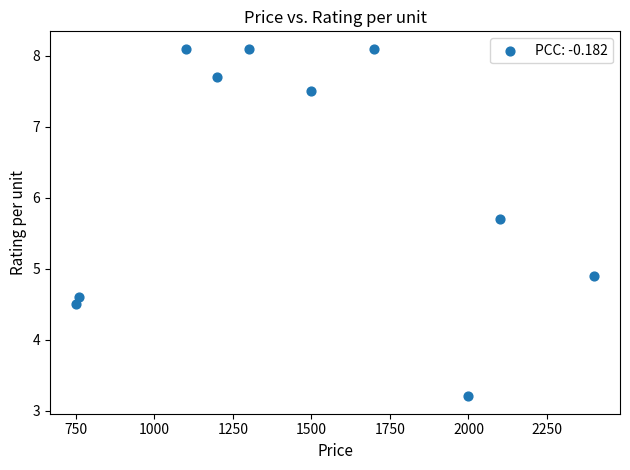

What Y value in the scatter plot is closest to 5?

4.9